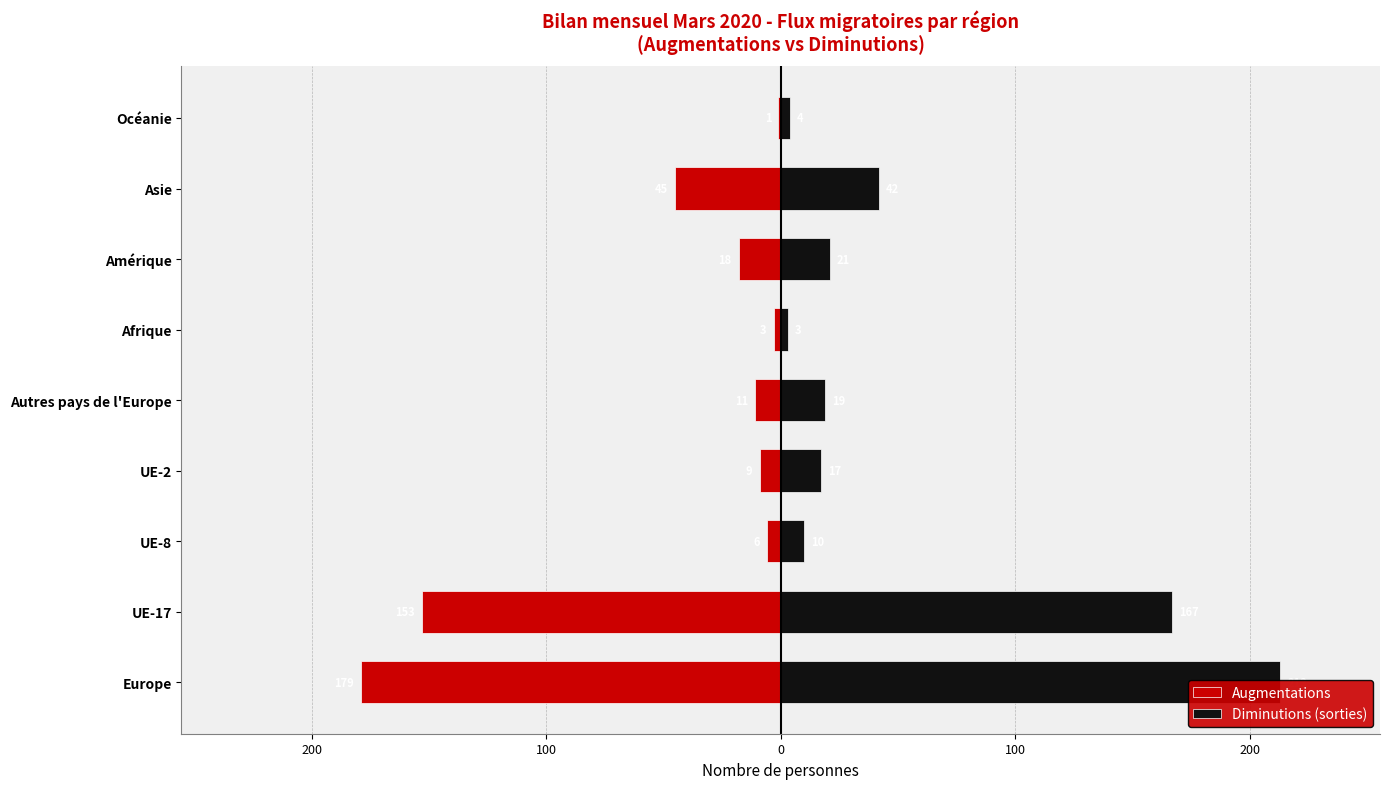

Which series has the largest total across all categories?

Diminutions (sorties)